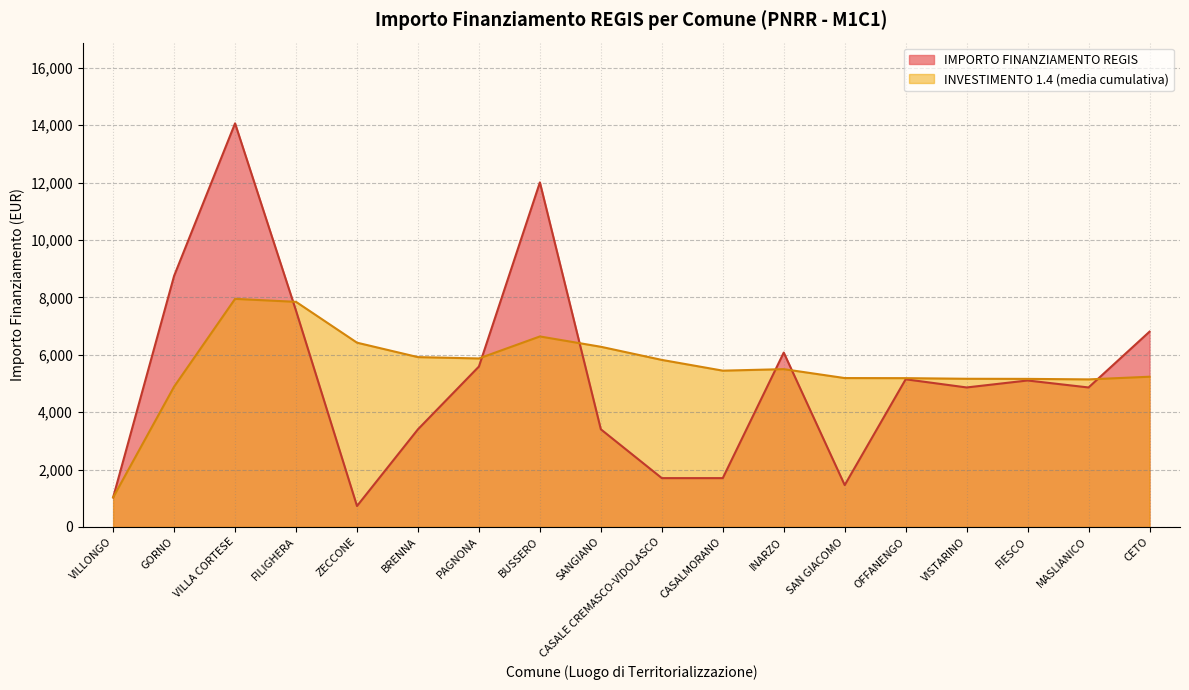

Rank the categories by value from lowest to highest.

ZECCONE, VILLONGO, SAN GIACOMO, CASALE CREMASCO-VIDOLASCO, CASALMORANO, BRENNA, SANGIANO, VISTARINO, MASLIANICO, FIESCO, OFFANENGO, PAGNONA, INARZO, CETO, FILIGHERA, GORNO, BUSSERO, VILLA CORTESE